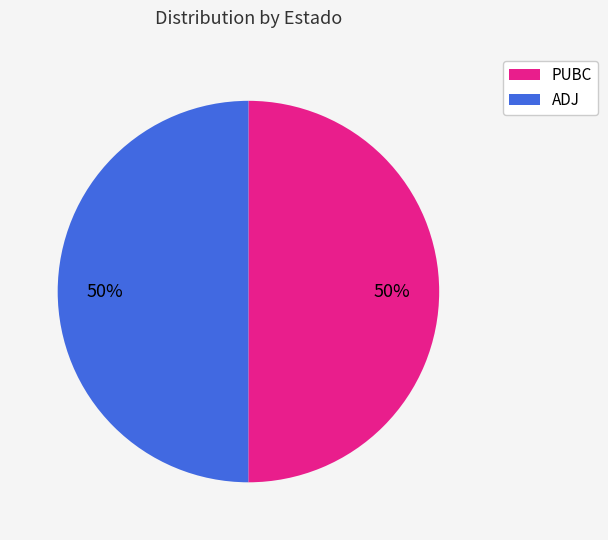

How many segments does this pie chart have?

2